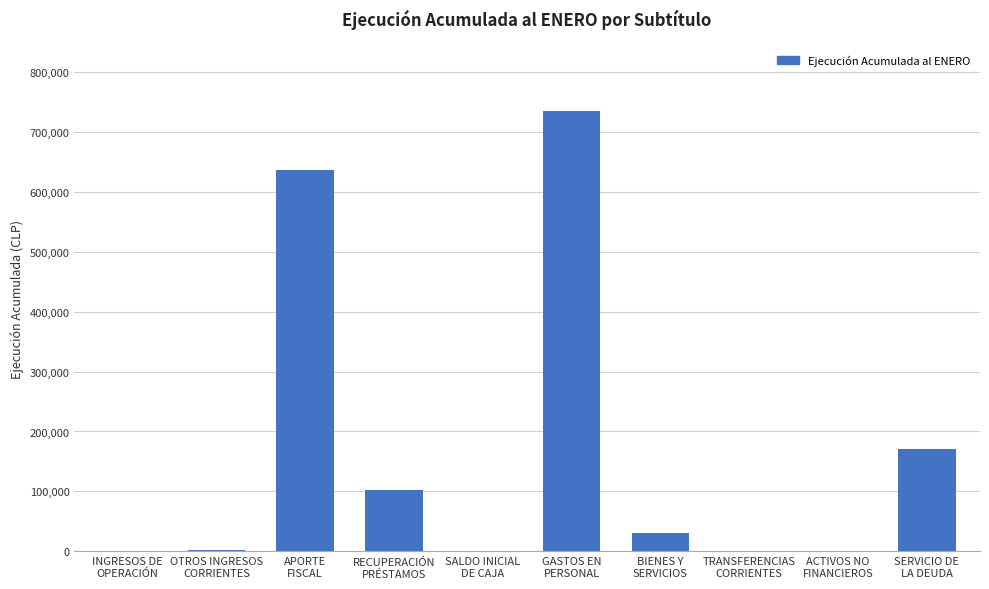

At which label is the value closest to 367267?

SERVICIO DE
LA DEUDA